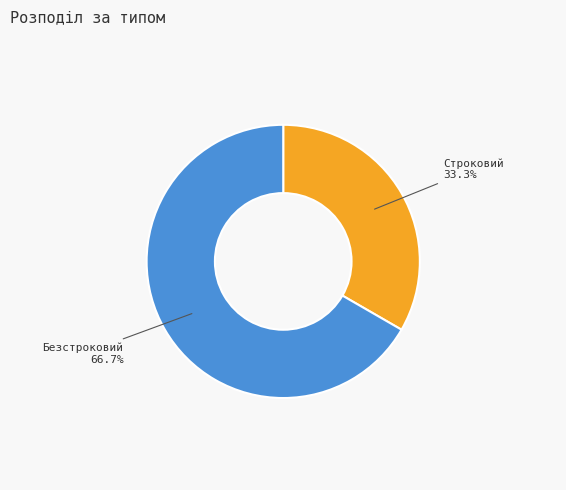

To the nearest percent, what percentage of the pie is Строковий?

33%